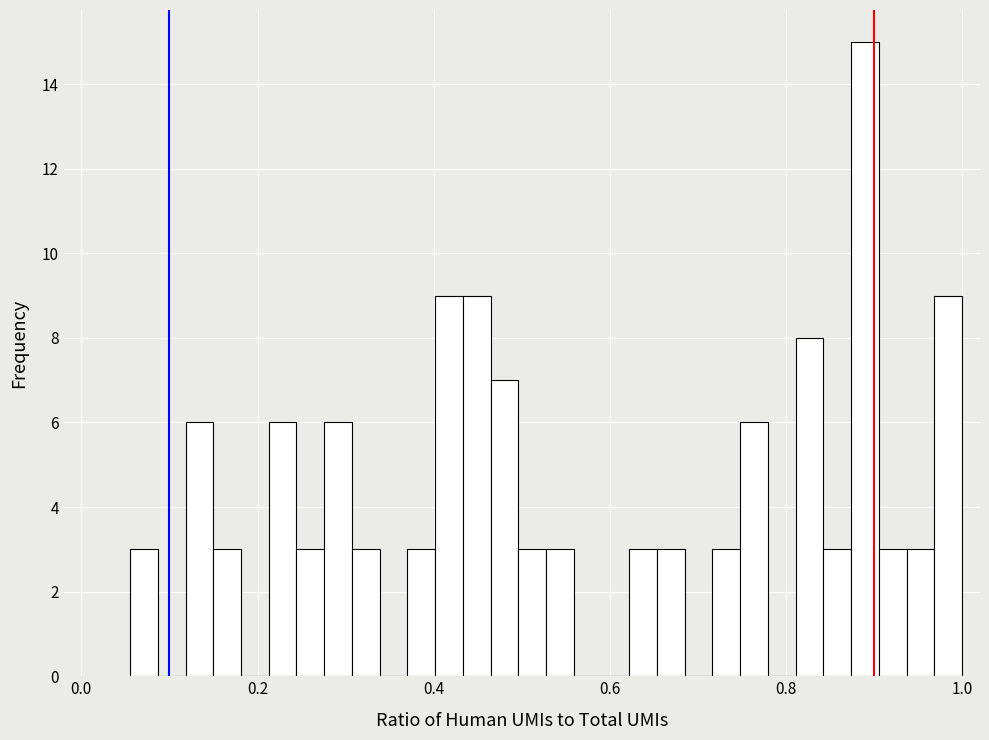

Around what value on the x-axis is the tallest bar? Give the approximate position of its centre, as read against the axis.

0.88